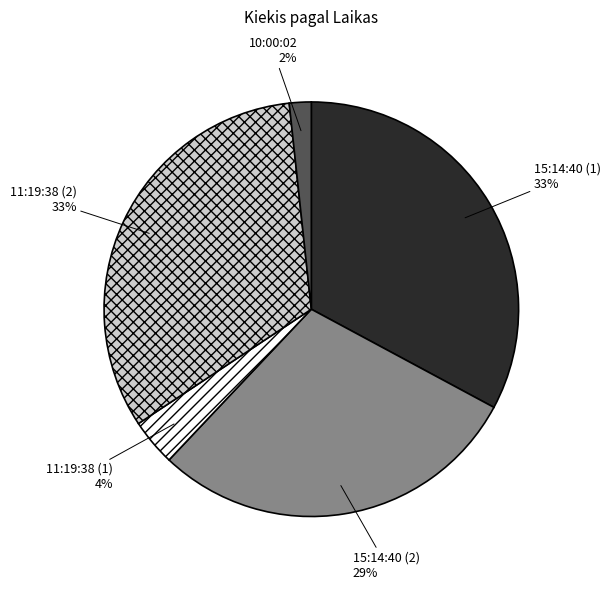

How many slices are in this pie chart?

5